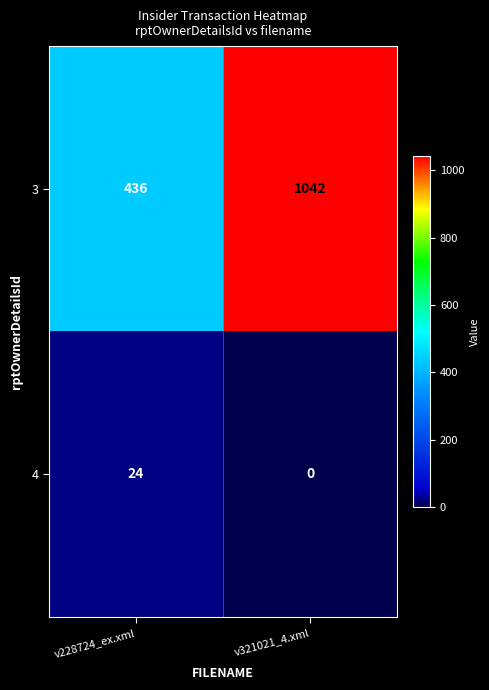

What is the approximate value of 3 at v321021_4.xml, to the nearest 50?

1050